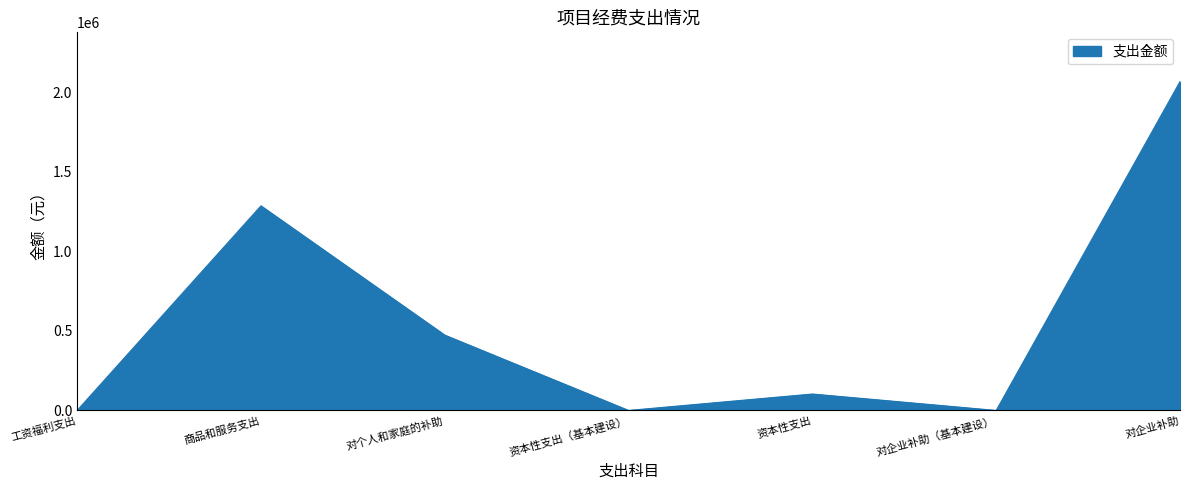

Which label corresponds to the largest value in the chart?

对企业补助